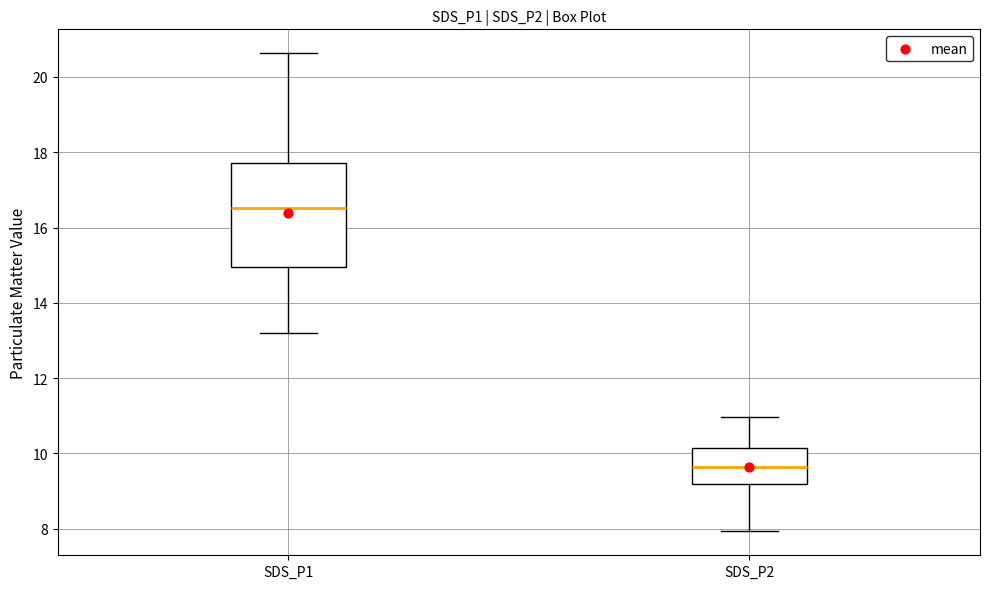

Reading left to right, transcribe this box plot: for each box, give where its median line is, the range the box spans, and where its two whiskers end, as read against the y-axis. The values are not printed on the chart, so give them approximately, as read against the axis.

SDS_P1: median 16.6, box 15.0 to 17.8, whiskers 13.2 to 20.6
SDS_P2: median 9.6, box 9.2 to 10.2, whiskers 8.0 to 11.0